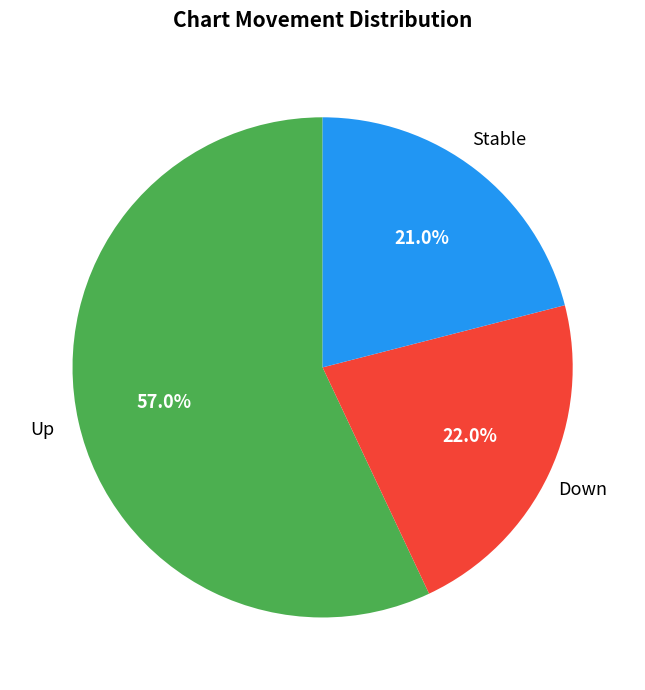

Is there a majority slice in this chart?

Yes